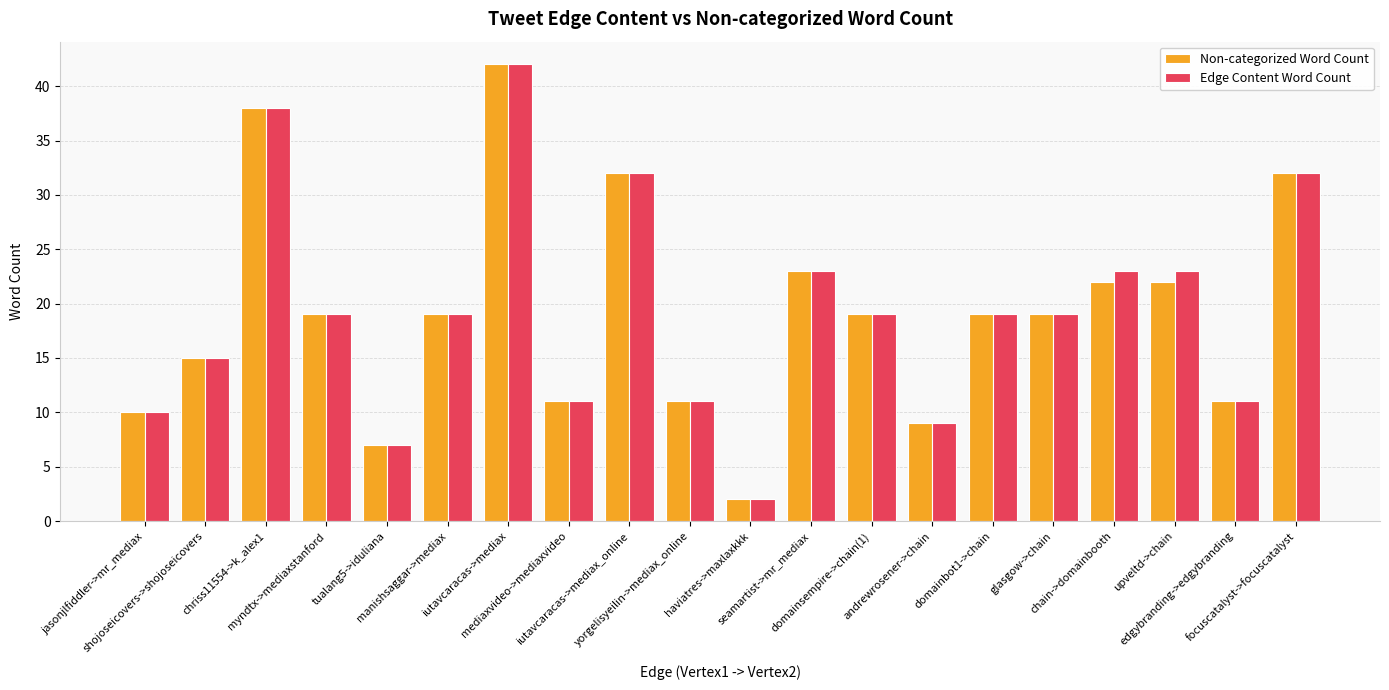

What is the difference between the maximum and second lowest values in the Edge Content Word Count series?

35